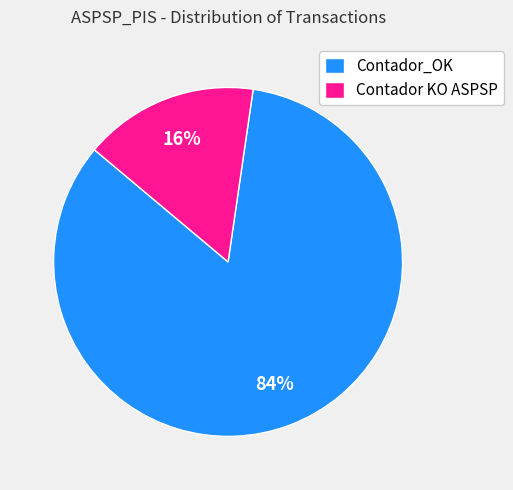

Between Contador_OK and Contador KO ASPSP, which is larger?

Contador_OK